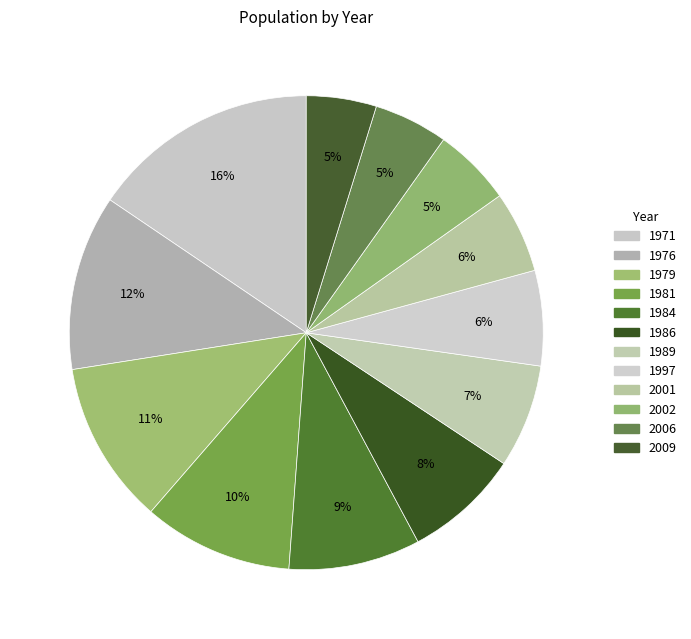

To the nearest percent, what is the combined percentage of 2001 and 1986?

13%